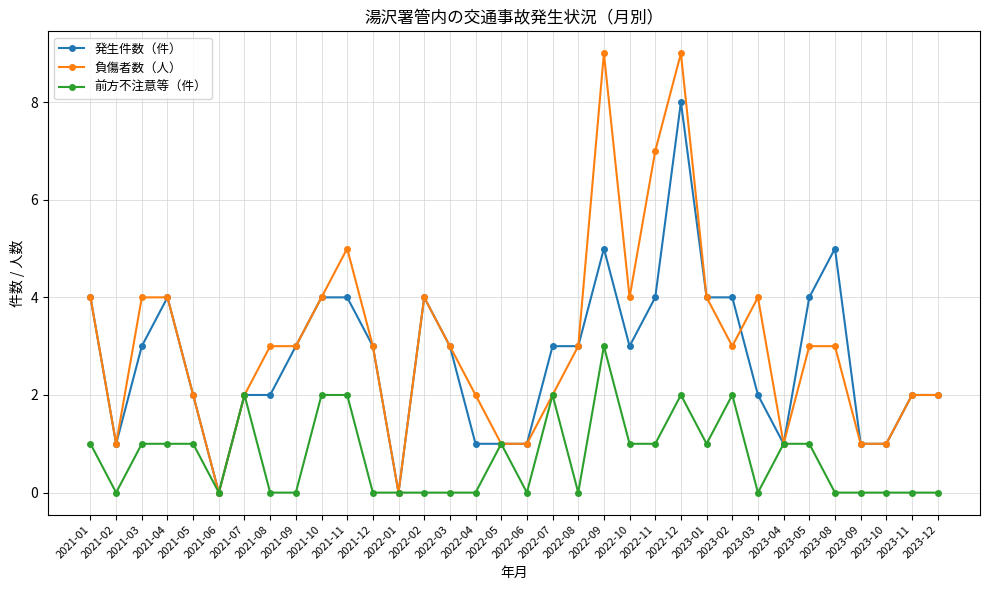

What position from the right is 2022-09?

14